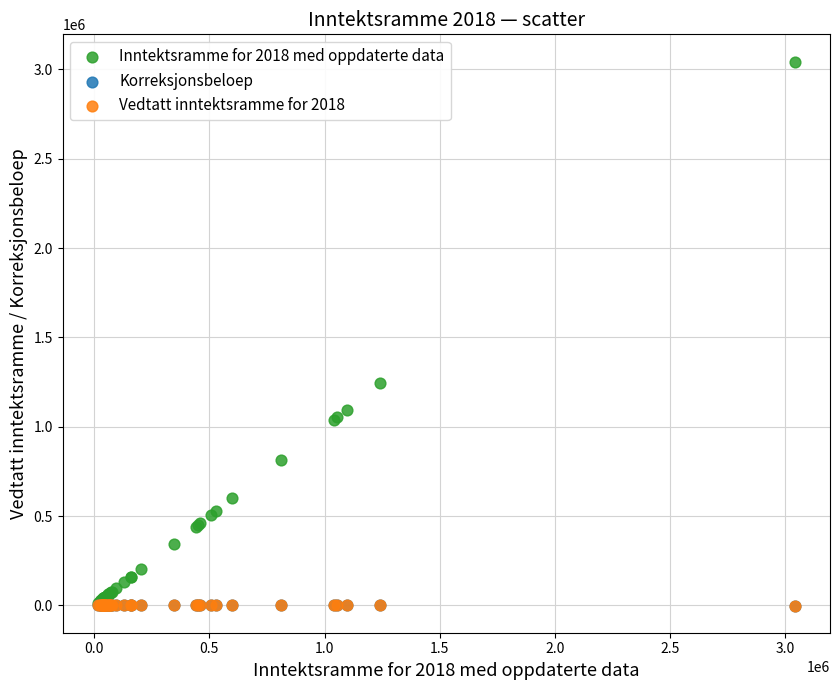

Which series has the widest spread of Y values?

Inntektsramme for 2018 med oppdaterte data